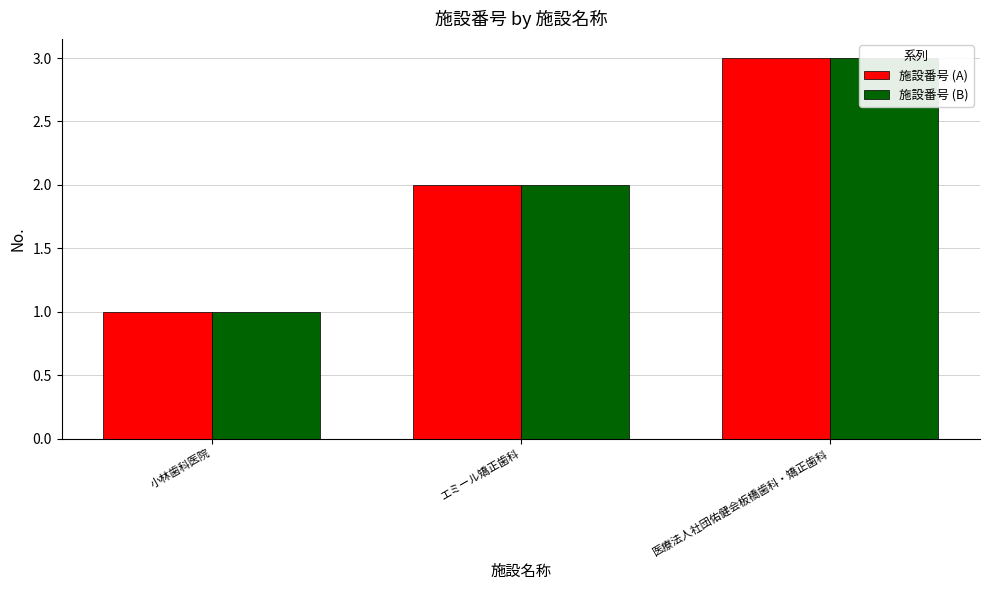

Reading left to right, transcribe all the data shown in this chart.

施設番号 (A): 小林歯科医院=1	エミール矯正歯科=2	医療法人社団佑健会板橋歯科・矯正歯科=3
施設番号 (B): 小林歯科医院=1	エミール矯正歯科=2	医療法人社団佑健会板橋歯科・矯正歯科=3